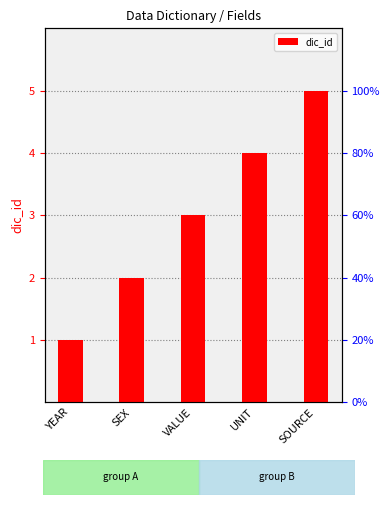

Are the bars grouped side by side (vs. stacked)?

No